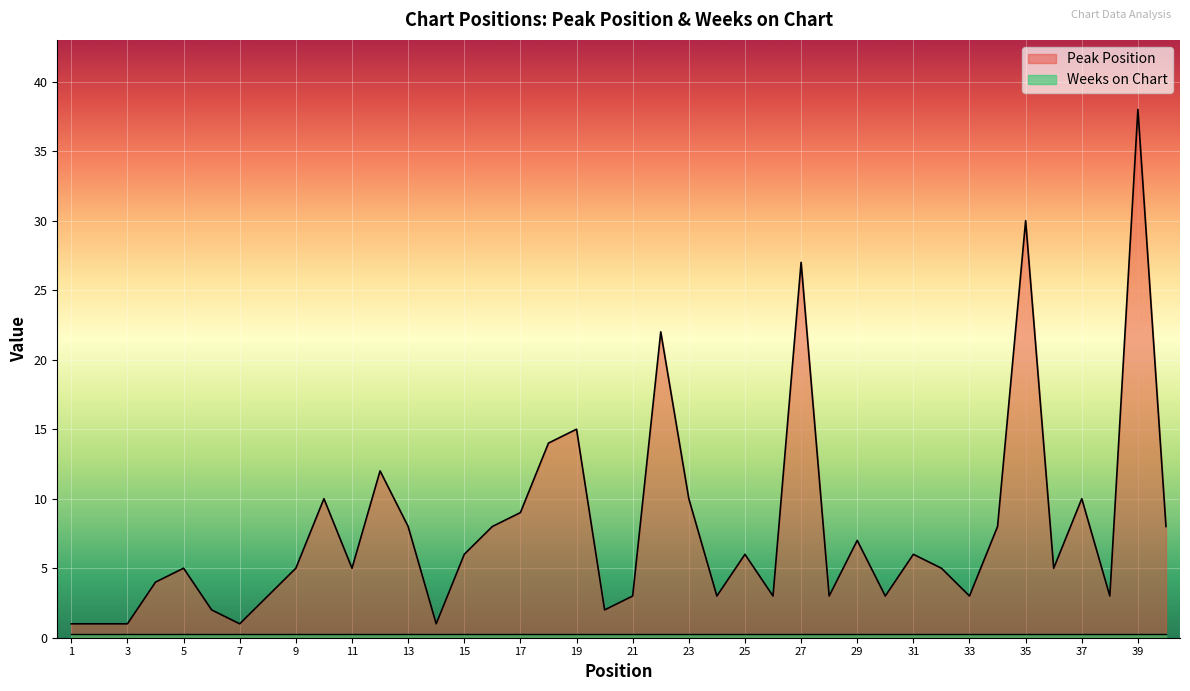

What is the average value?

8